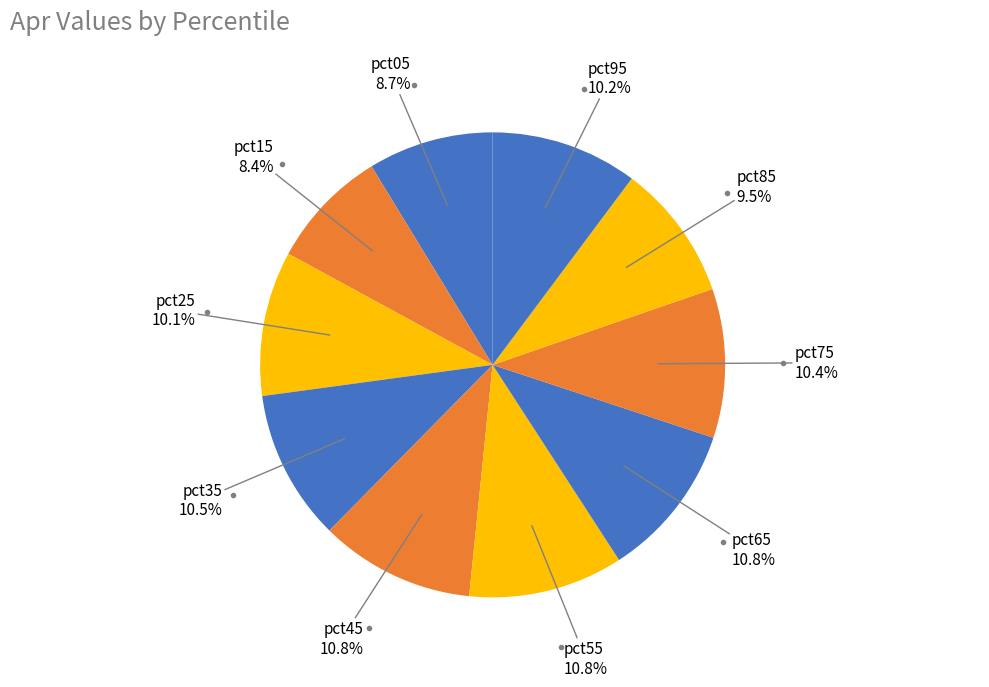

Rank the categories by value from highest to lowest.

pct65, pct45, pct55, pct35, pct75, pct95, pct25, pct85, pct05, pct15